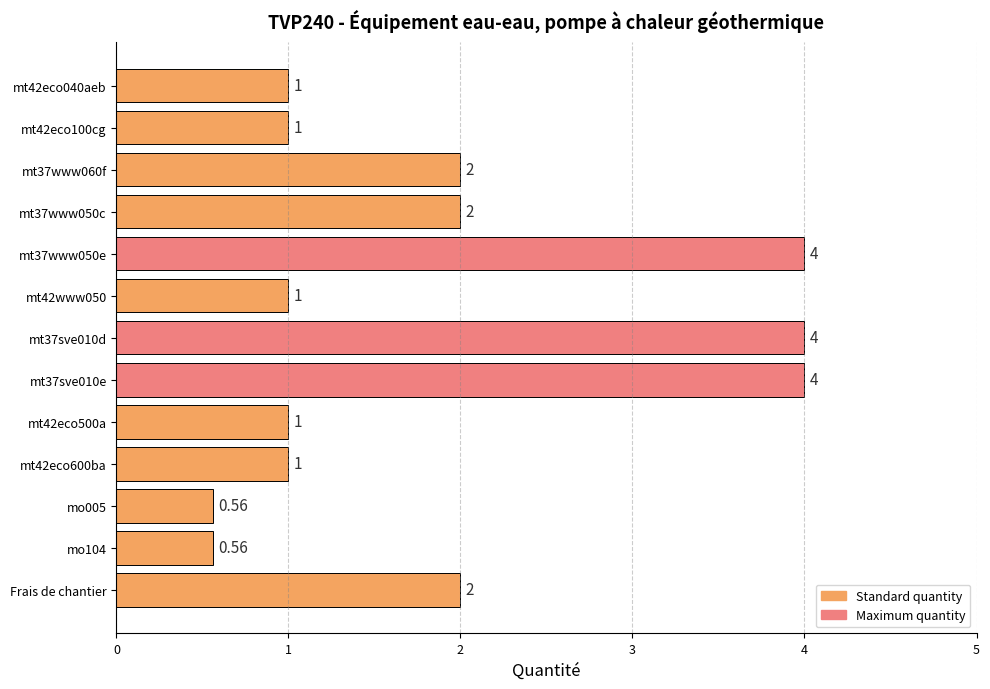

What is the difference between the values at mt42eco040aeb and mt37sve010d?

3.0